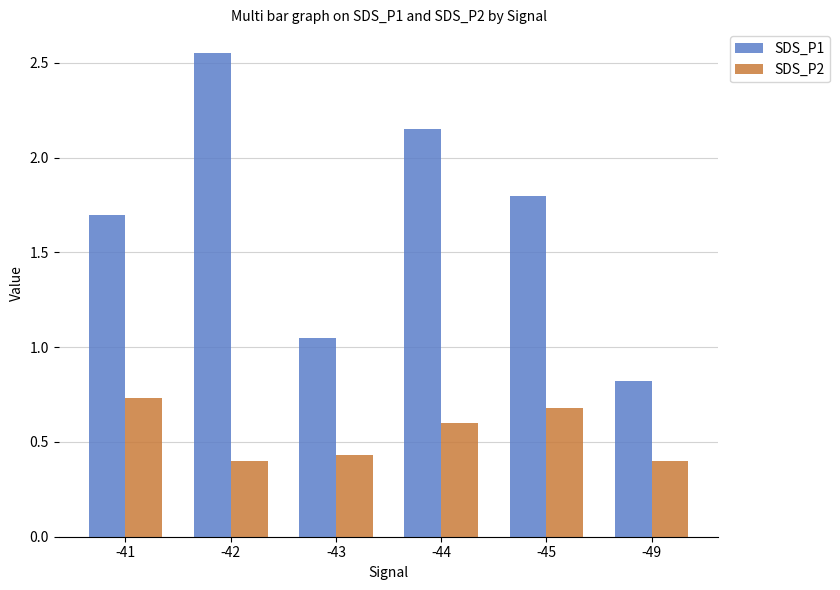

List the series in order of their overall mean, lowest first.

SDS_P2, SDS_P1